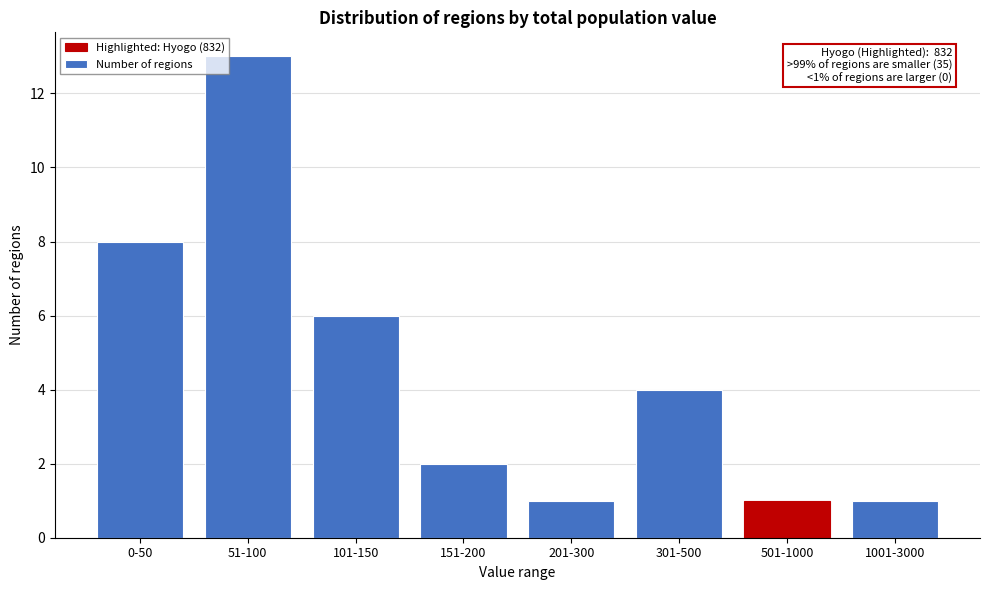

Reading right to left, what are all the values shown in this chart?

1	1	4	1	2	6	13	8